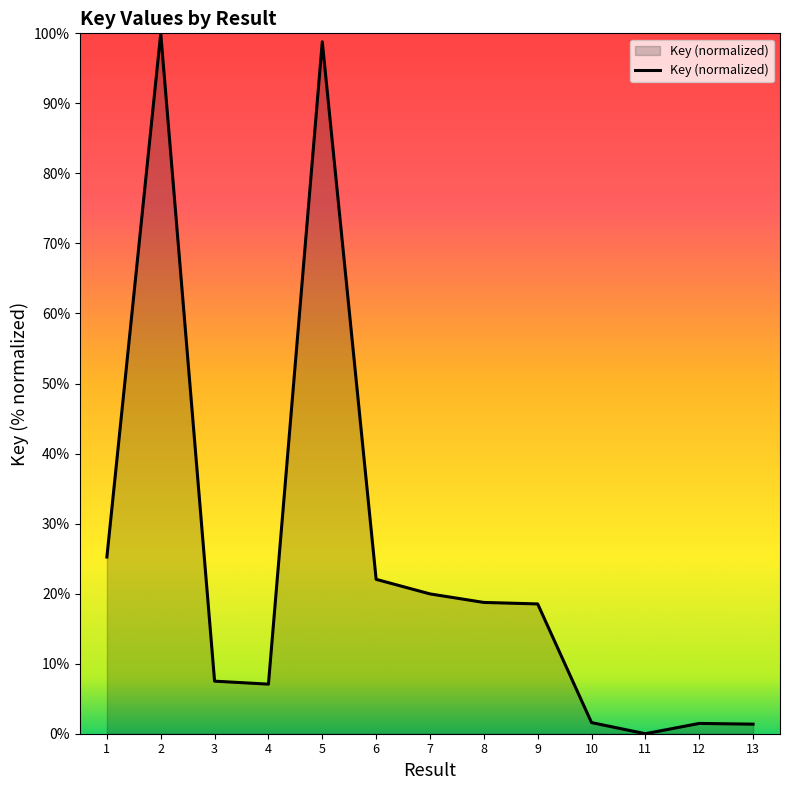

What is the difference between the maximum and minimum values?

100.0